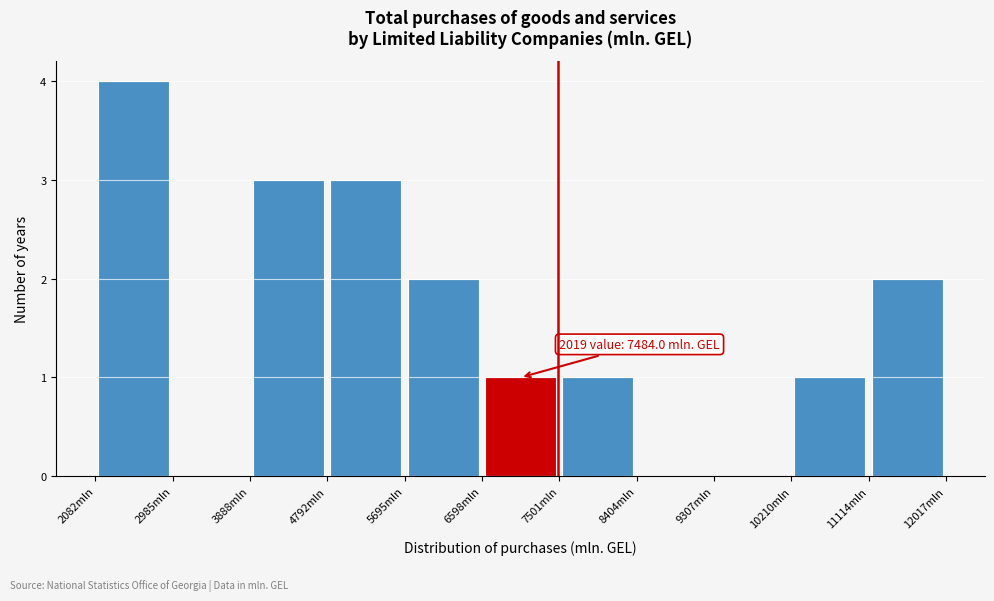

Which range on the x-axis has the tallest bar?

2100 to 3000